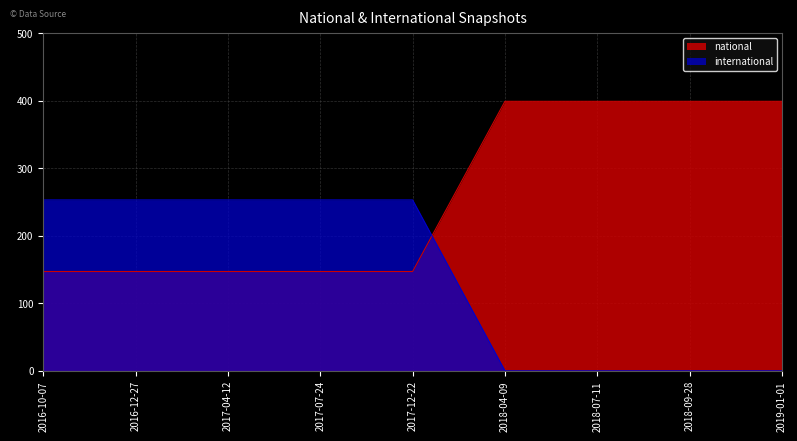

Is the value of international at 2018-09-28 greater than the value of national at 2017-04-12?

No